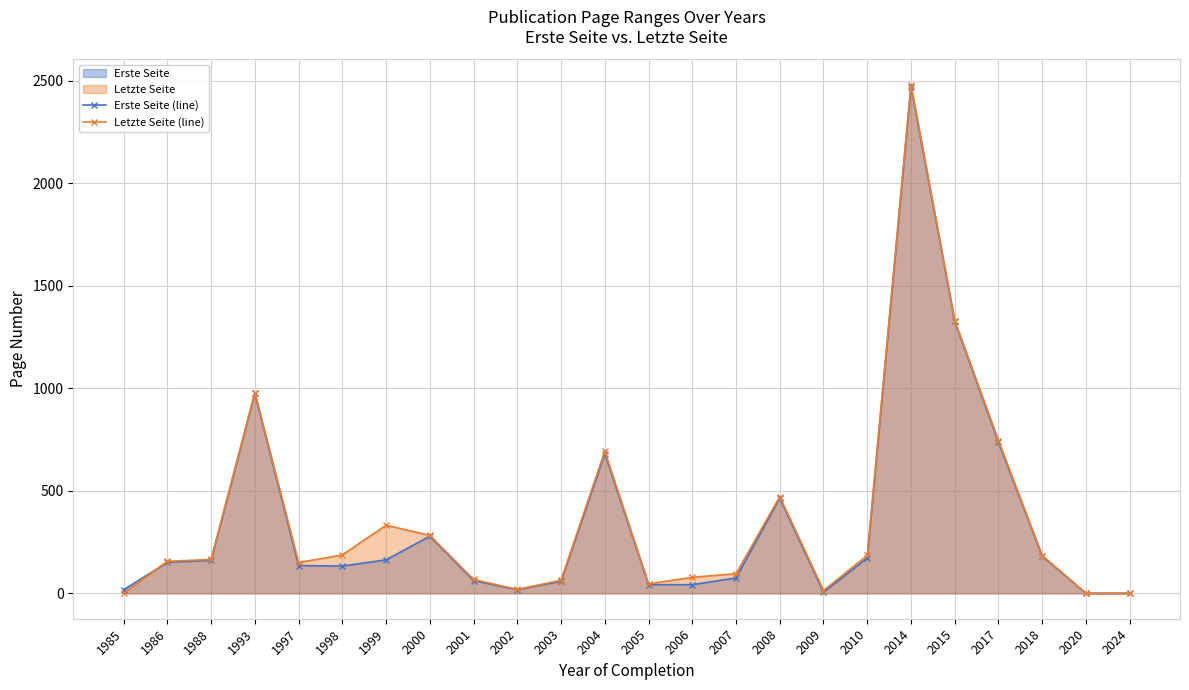

Between 1998 and 2007, which series saw the biggest shift?

Letzte Seite (line)